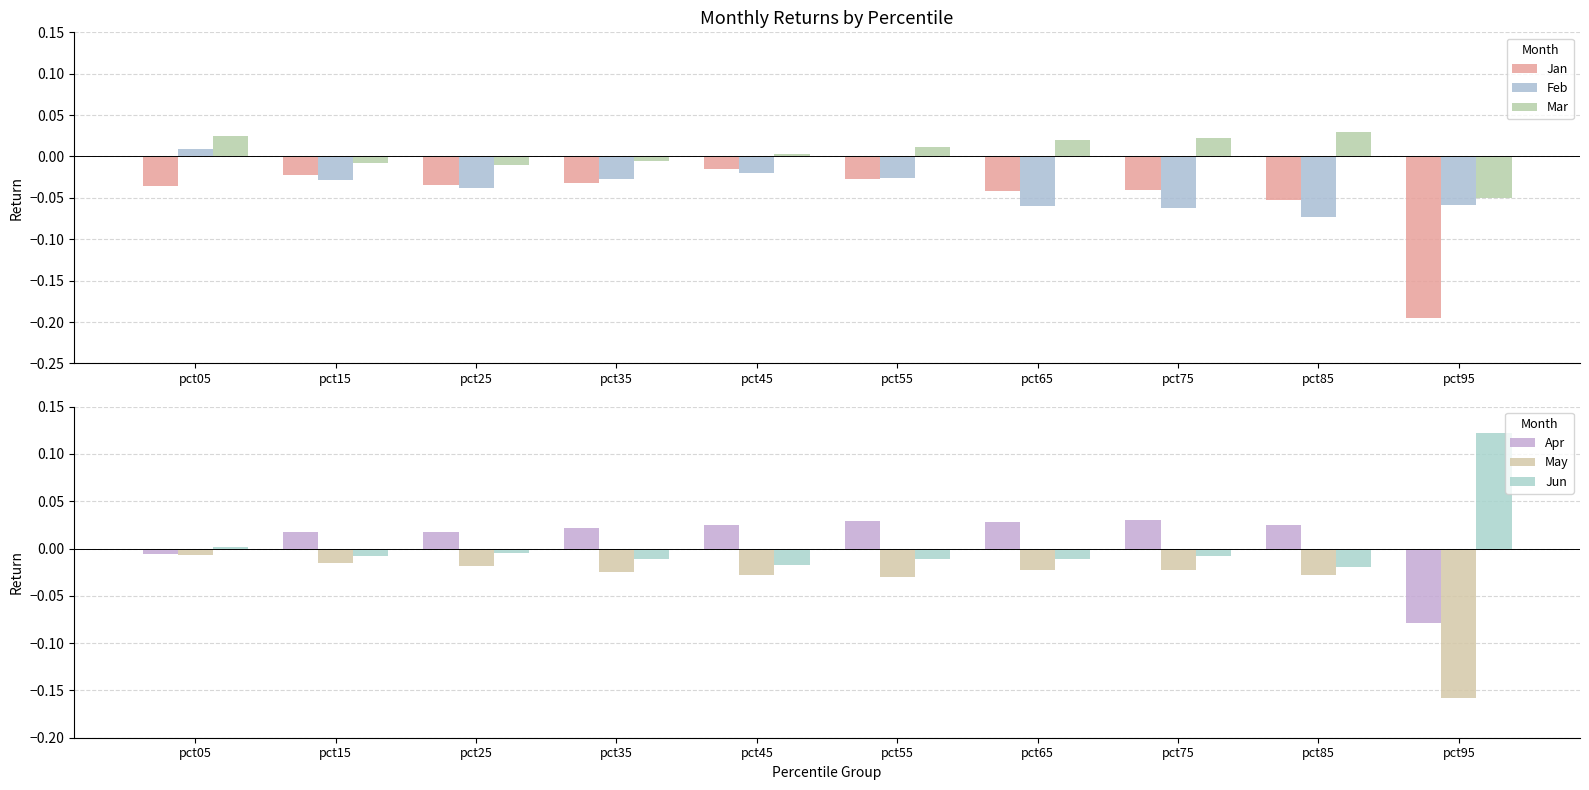

How many data points in Jun are above 0?

2